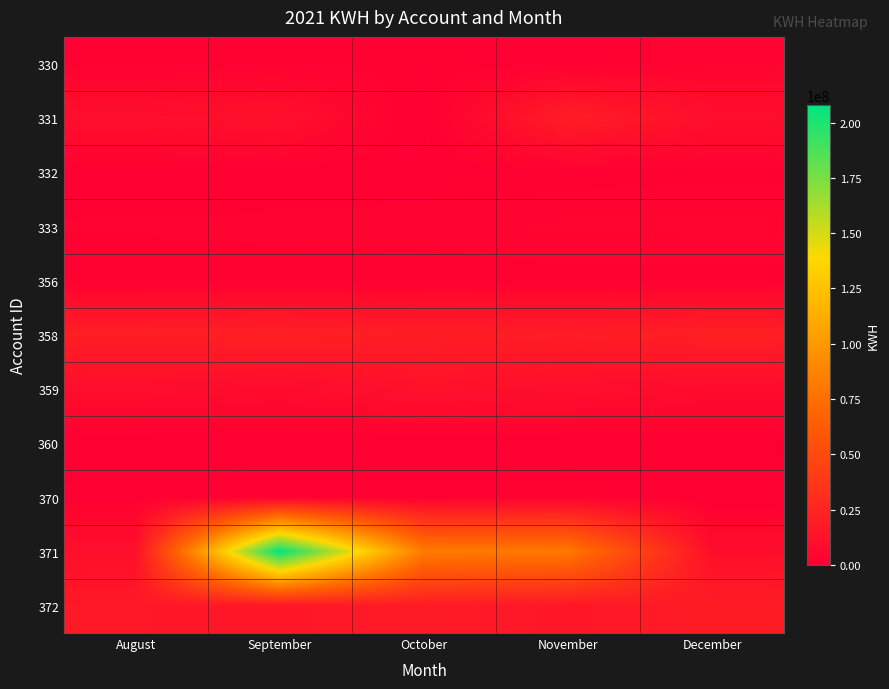

At how many categories does at least one series exceed 100689748?

1